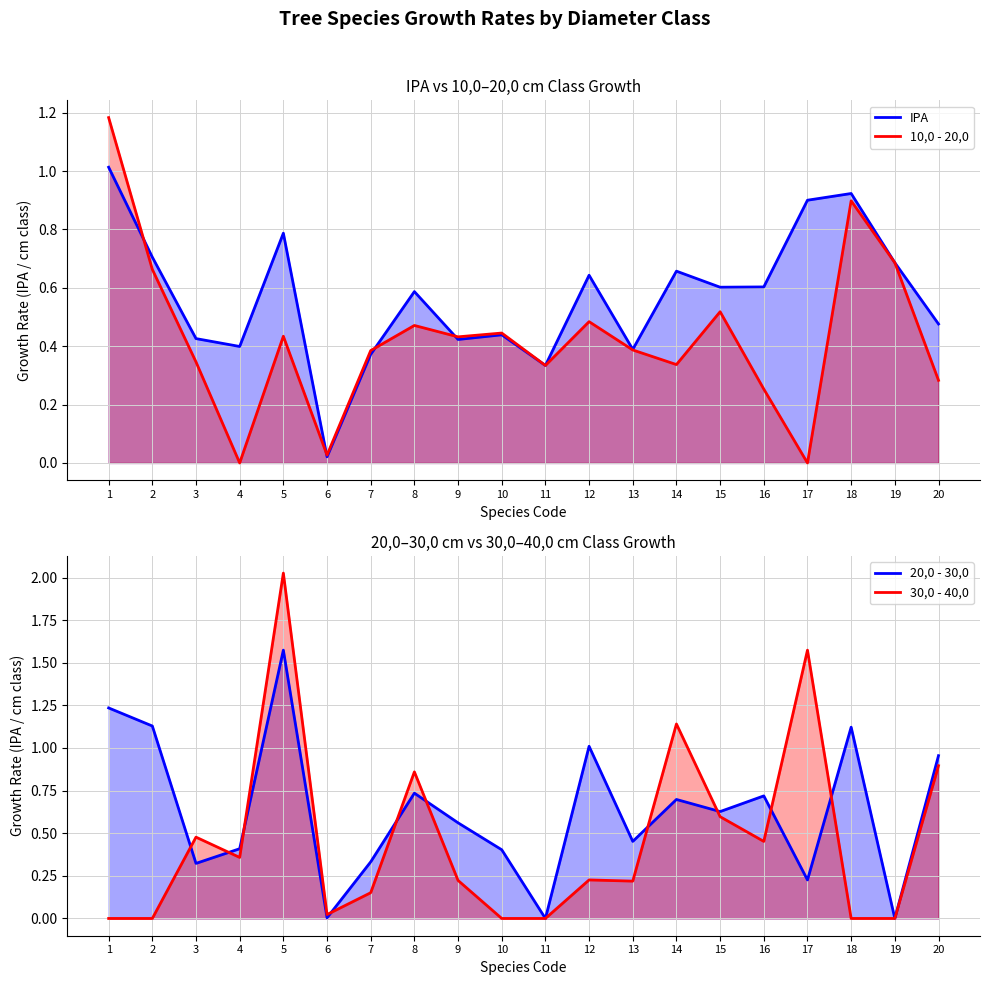

Rank the series at 15 from lowest to highest value.

10,0 - 20,0, 30,0 - 40,0, IPA, 20,0 - 30,0